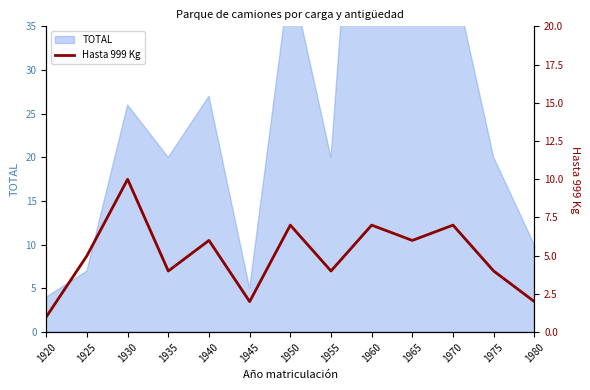

Which category has the lowest value across all series?

1920